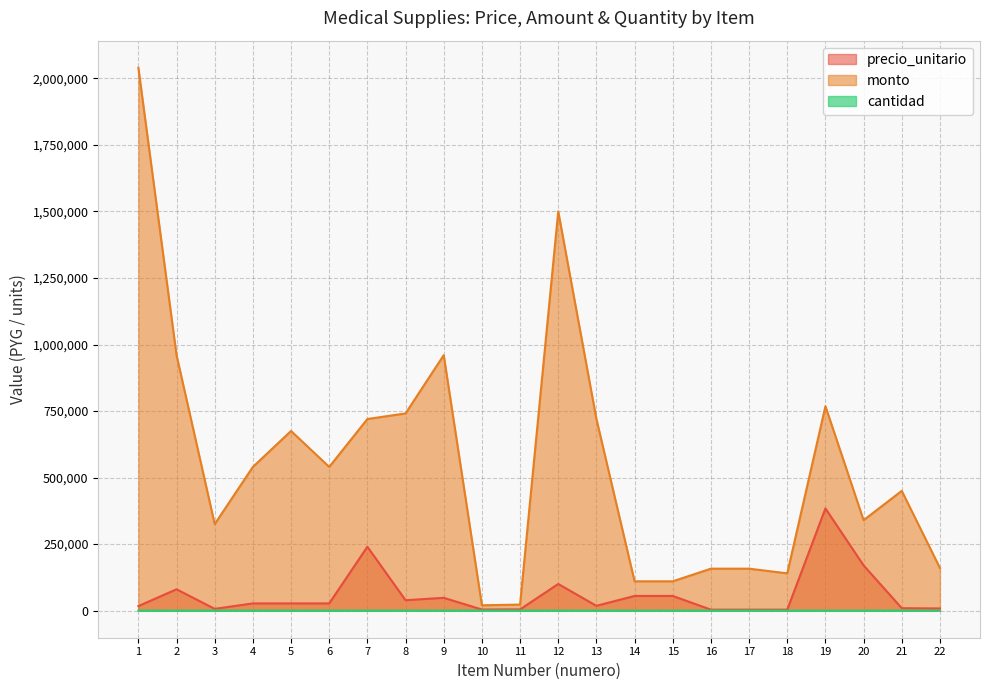

Which series changed the most between 5 and 19?

precio_unitario